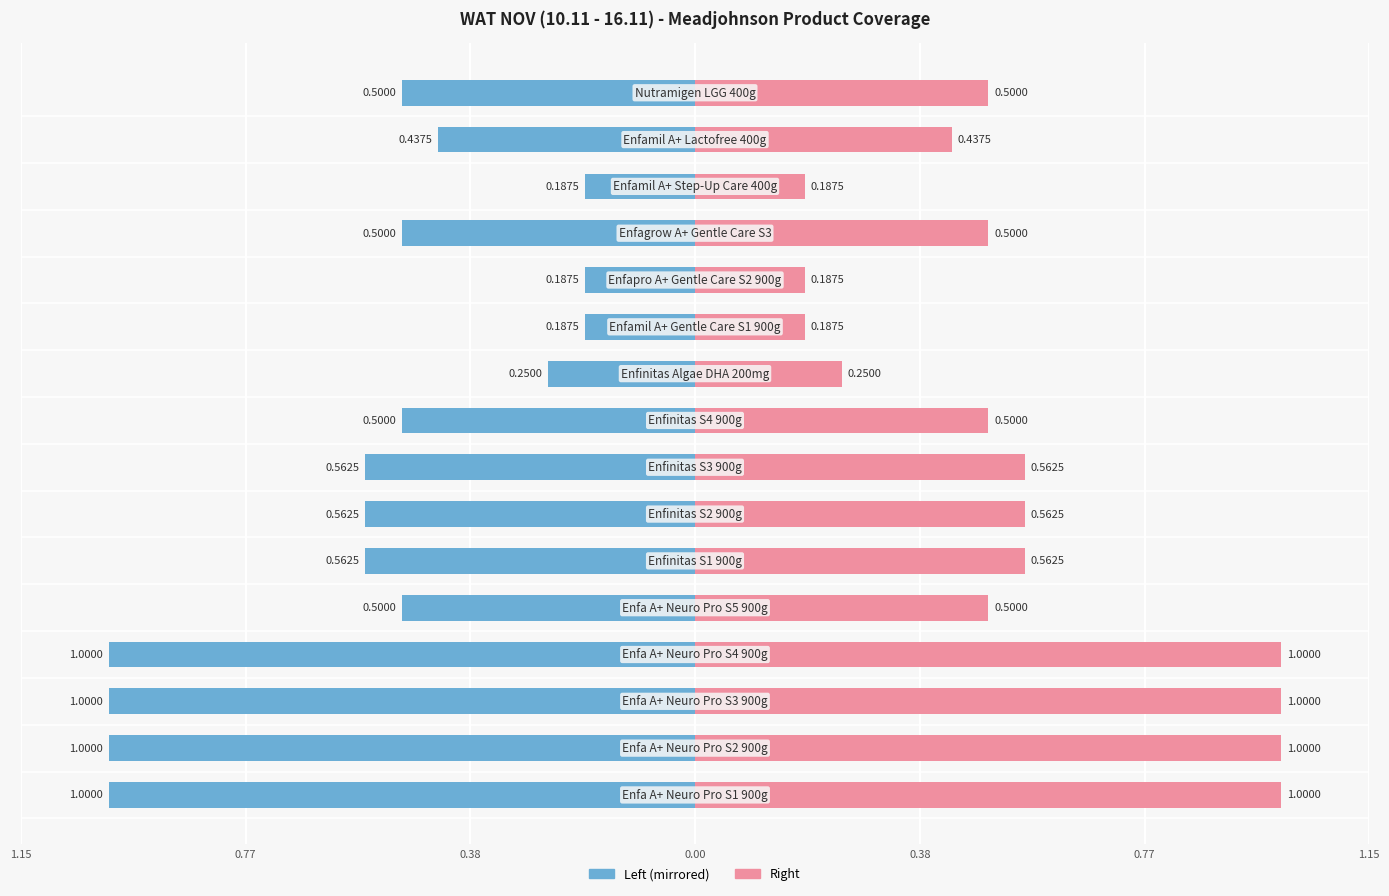

Between 1.15 and 1.15, which is larger?

1.15